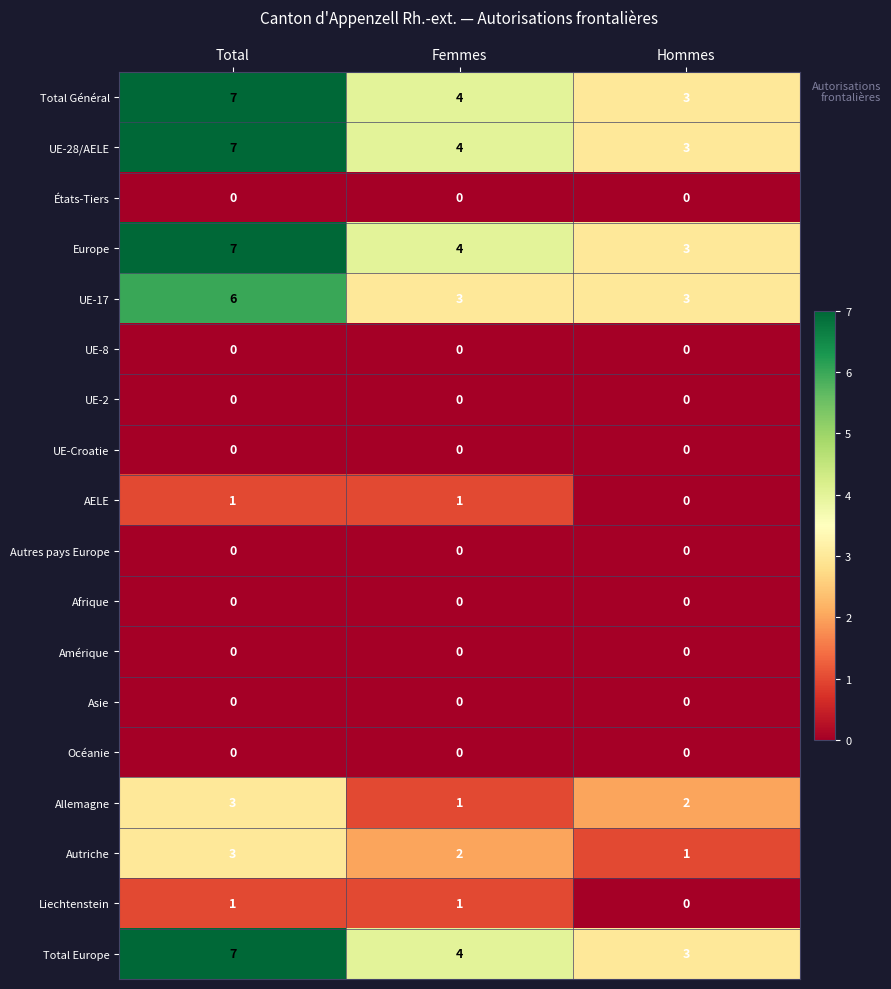

Is the value of UE-Croatie at Hommes greater than the value of UE-28/AELE at Total?

No